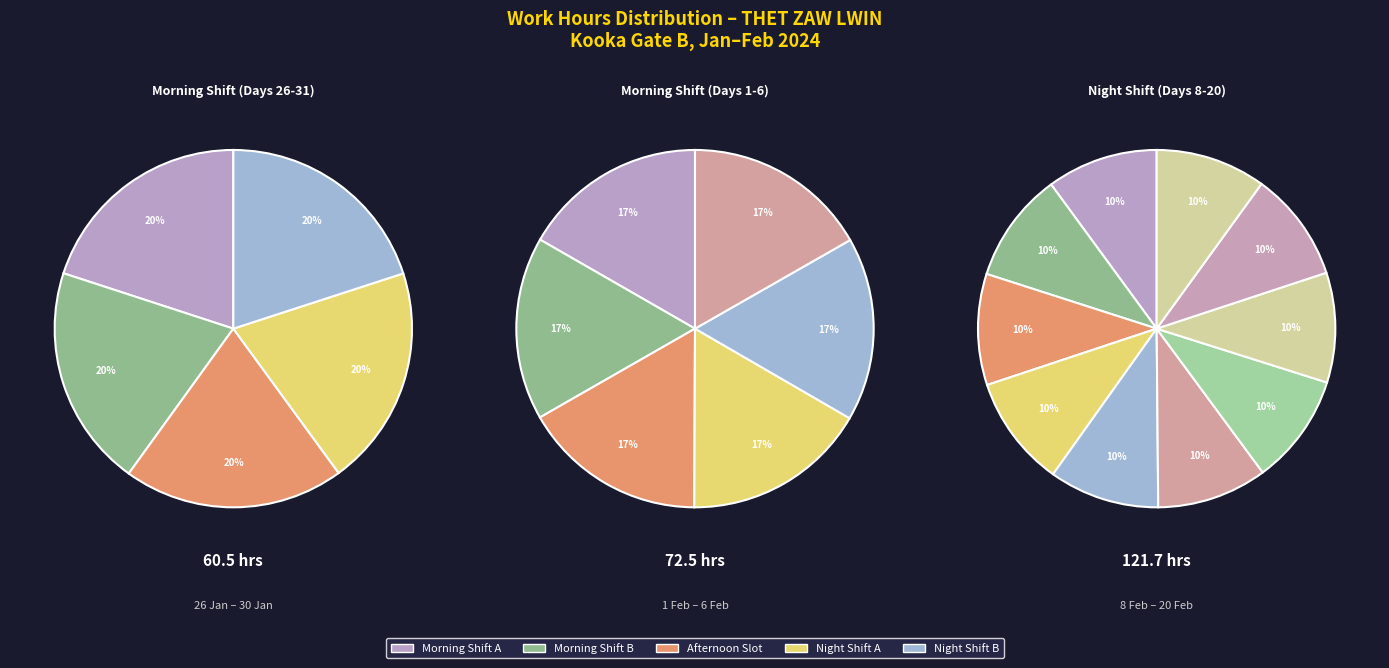

Is Day 16 the majority of the pie?

No